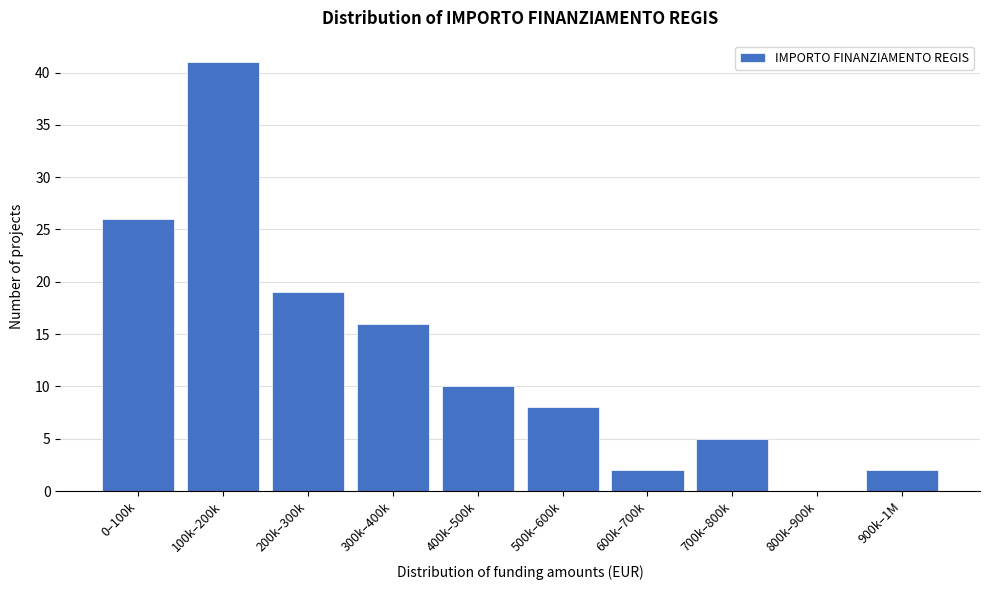

Reading left to right, list all the values displayed in this chart.

0–100k=26	100k–200k=41	200k–300k=19	300k–400k=16	400k–500k=10	500k–600k=8	600k–700k=2	700k–800k=5	800k–900k=0	900k–1M=2